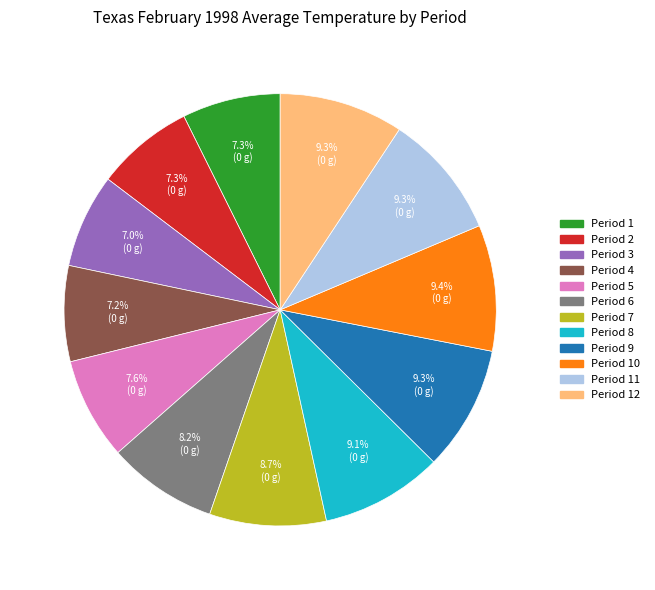

Is there any slice that represents more than half of the pie?

No